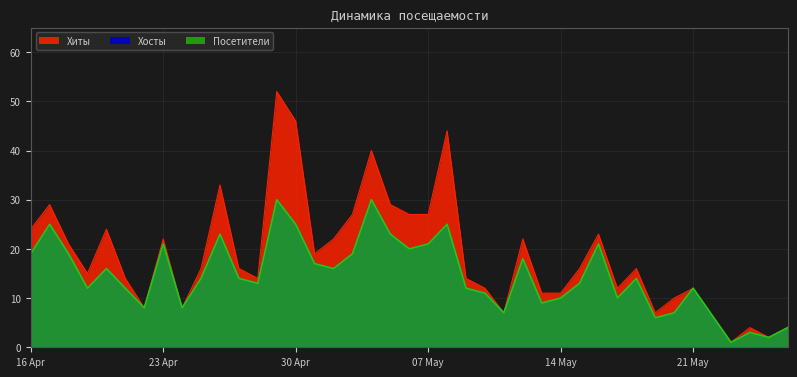

How many values in the Хиты series exceed 16?

18